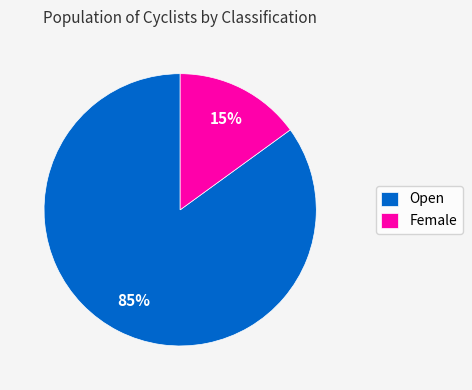

Is it true that Female is 15% of the pie?

True